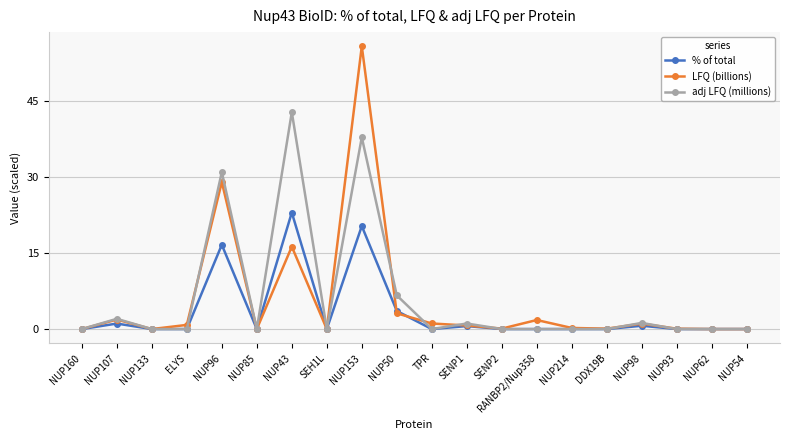

Where is the first local maximum for LFQ (billions)?

NUP107